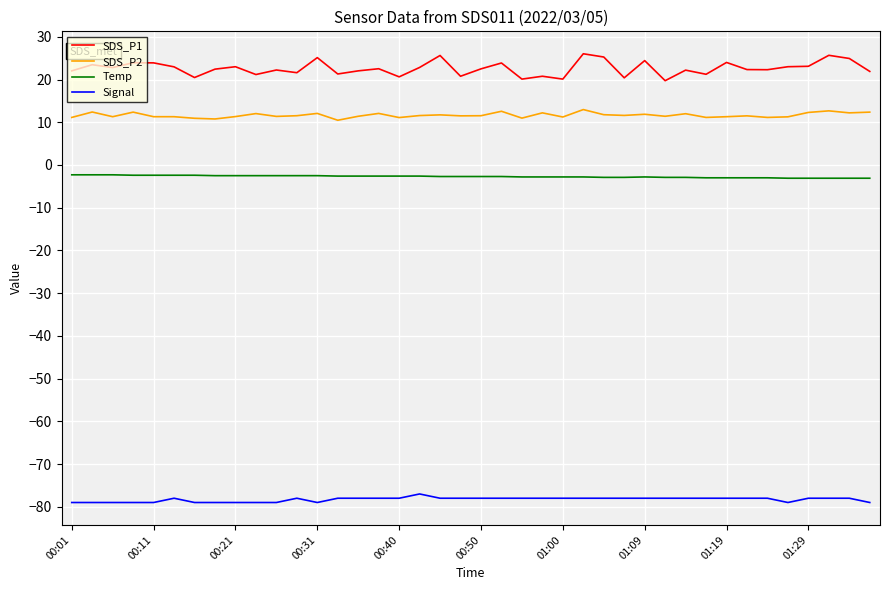

List the series in order of their peak value, highest first.

SDS_P1, SDS_P2, Temp, Signal